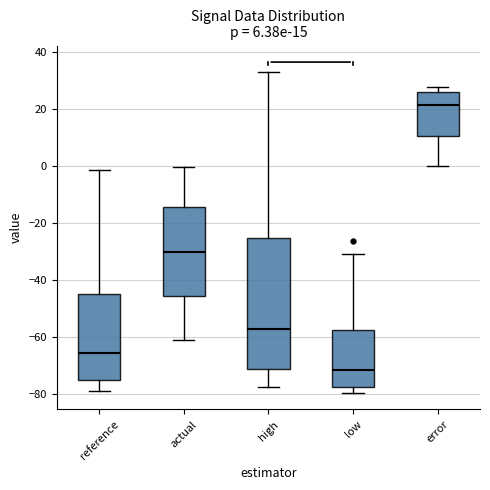

Reading left to right, transcribe this box plot: for each box, give where its median line is, the range the box spans, and where its two whiskers end, as read against the y-axis. The values are not printed on the chart, so give them approximately, as read against the axis.

reference: median -66, box -76 to -44, whiskers -78 to -2
actual: median -30, box -46 to -14, whiskers -62 to 0
high: median -58, box -72 to -26, whiskers -78 to 32
low: median -72, box -78 to -58, whiskers -80 to -30
error: median 22, box 10 to 26, whiskers 0 to 28